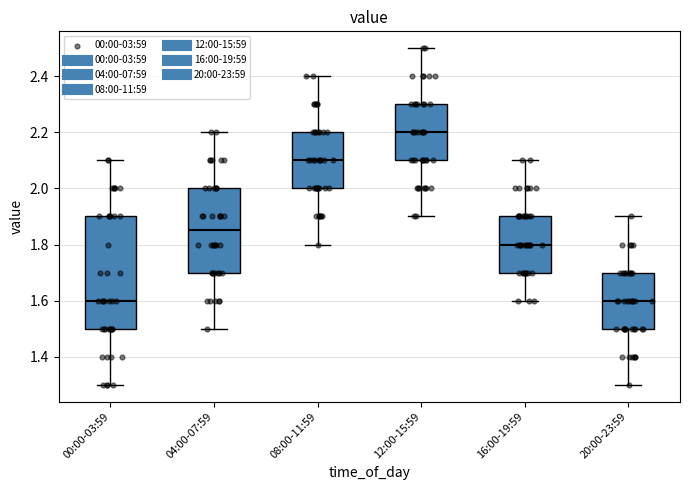

Which box's median line is the highest?

12:00-15:59